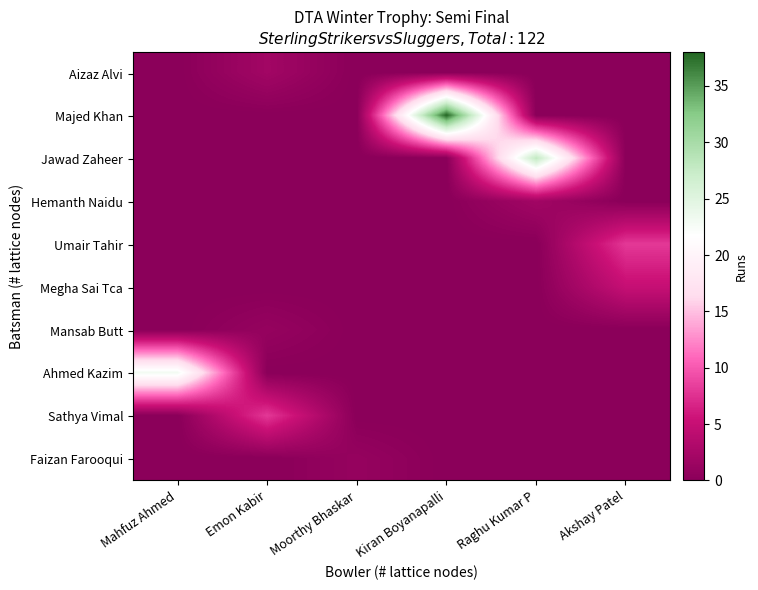

Which series has the largest total across all categories?

Majed Khan